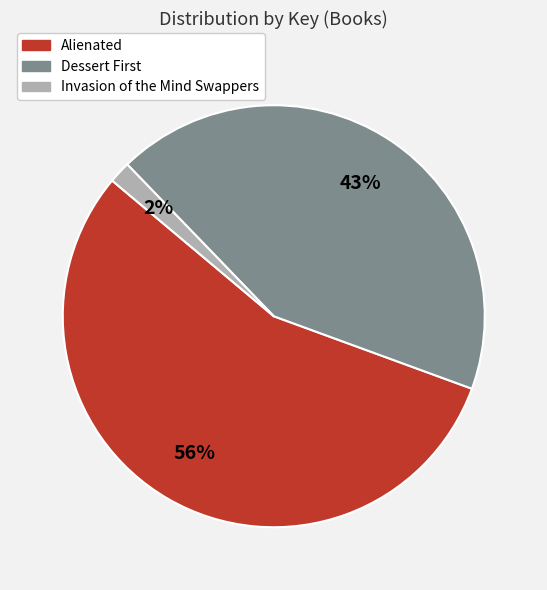

What percentage is the Invasion of the Mind Swappers slice, to the nearest percent?

2%